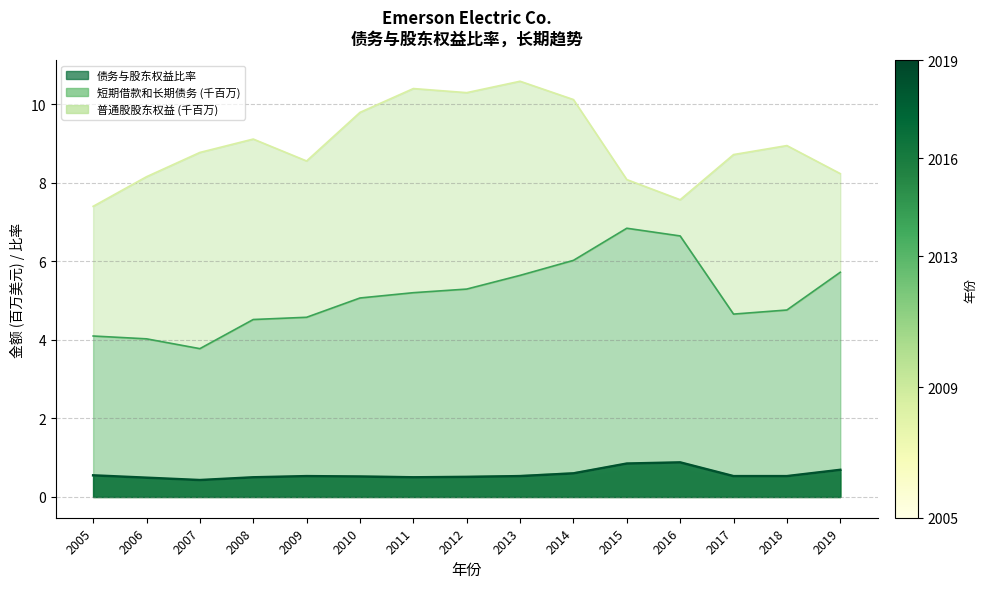

True or false: 短期借款和长期债务 and 普通股股东权益 intersect in this chart.

False